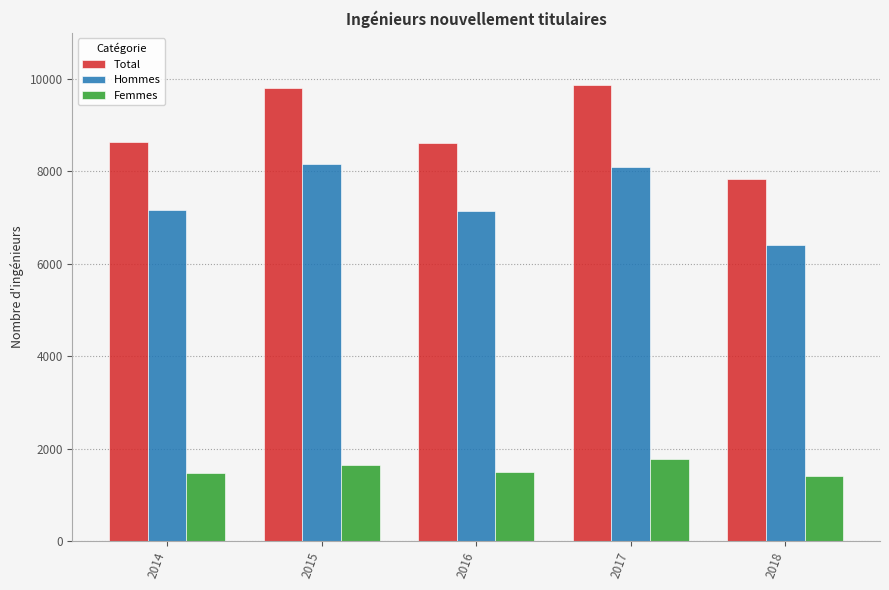

What is the value of the Total bar at the 5th from the left?

7825